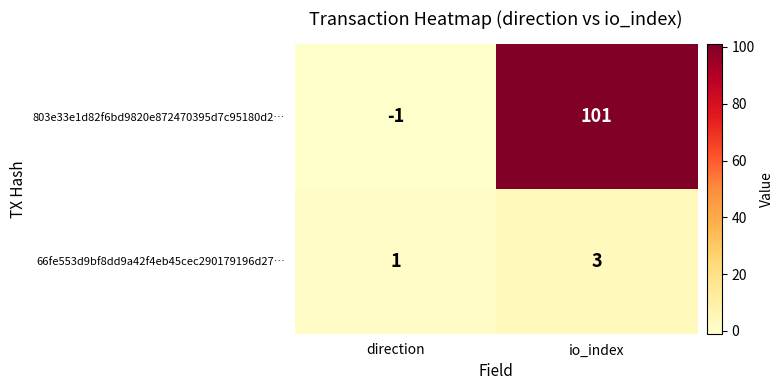

What is the difference between the highest and lowest values at direction?

2